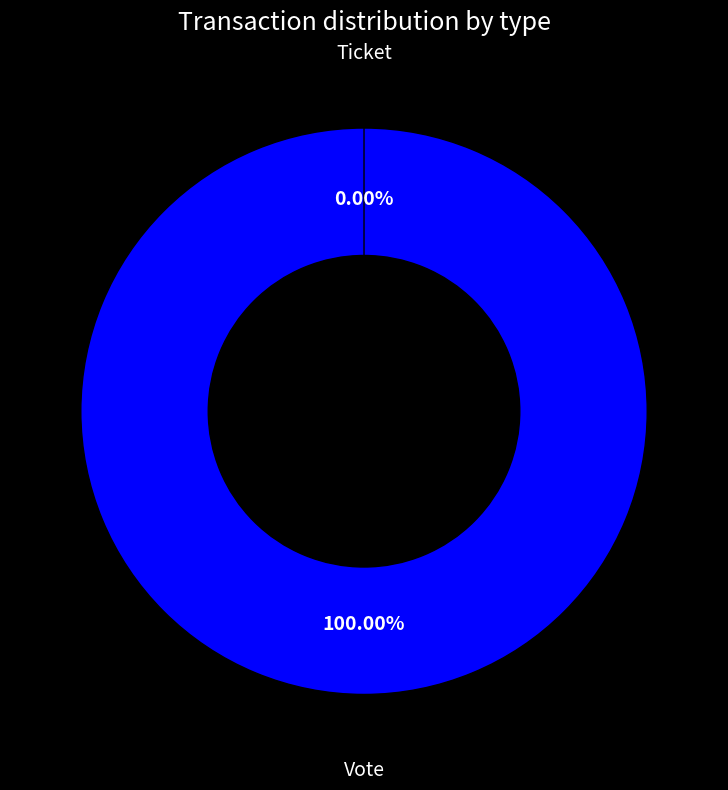

To the nearest percent, what is the average slice percentage?

50%